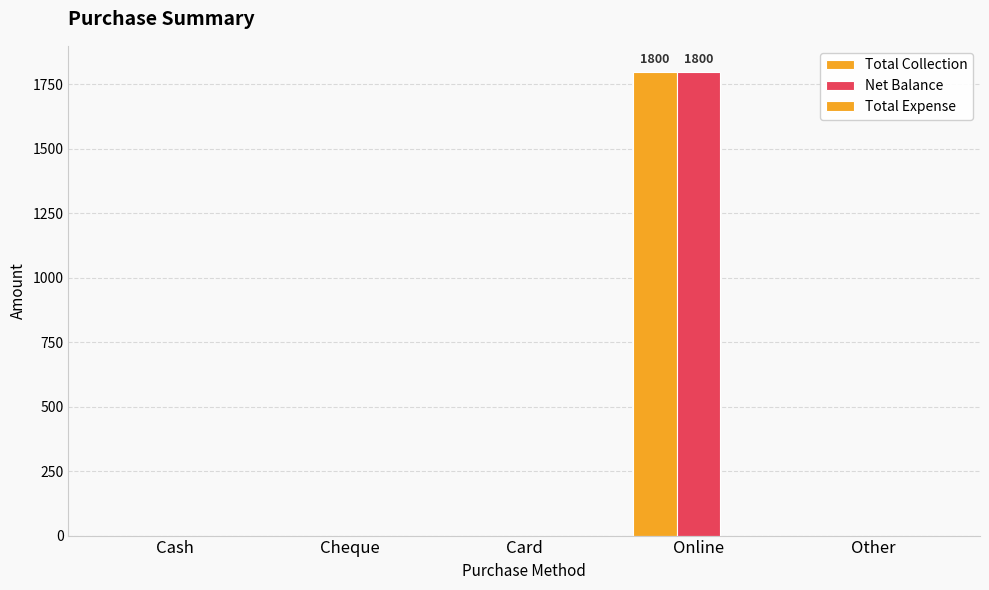

What is the sum of all Total Collection values?

1800